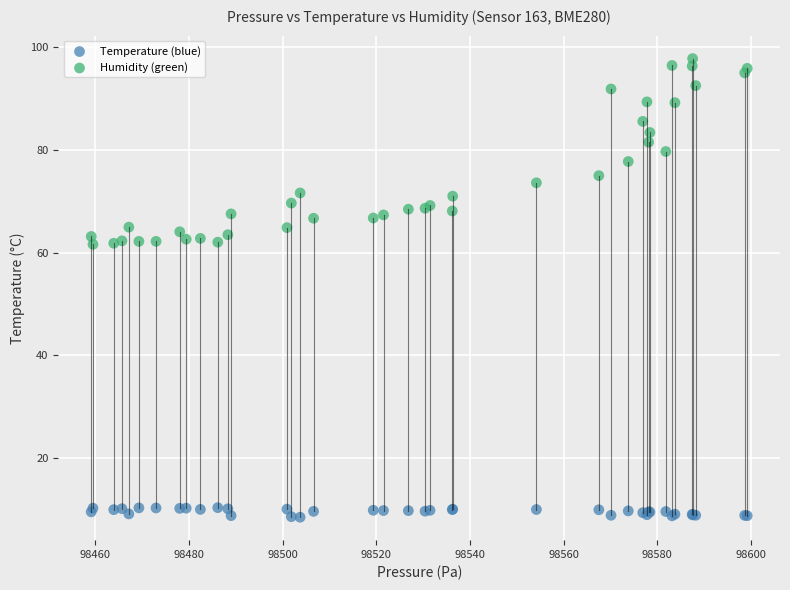

Which series reaches the maximum Y coordinate?

Humidity (green)